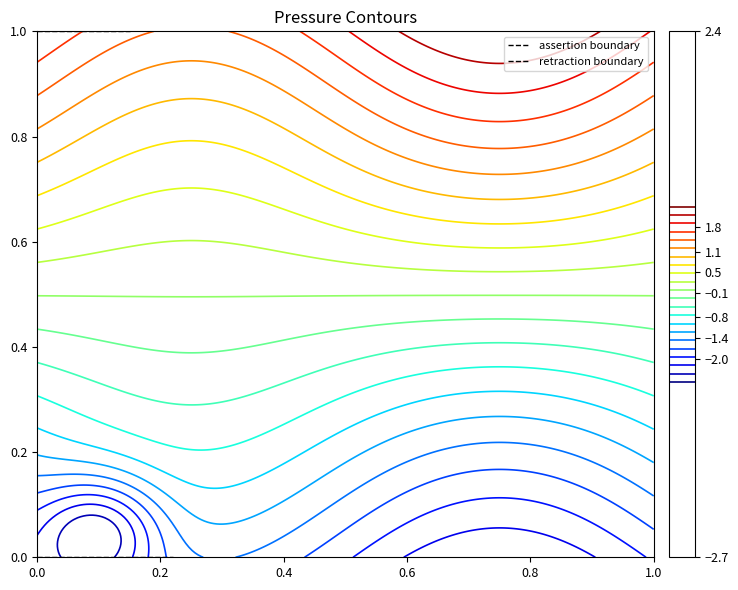

What is the difference between the highest and lowest values at 0.0?

1